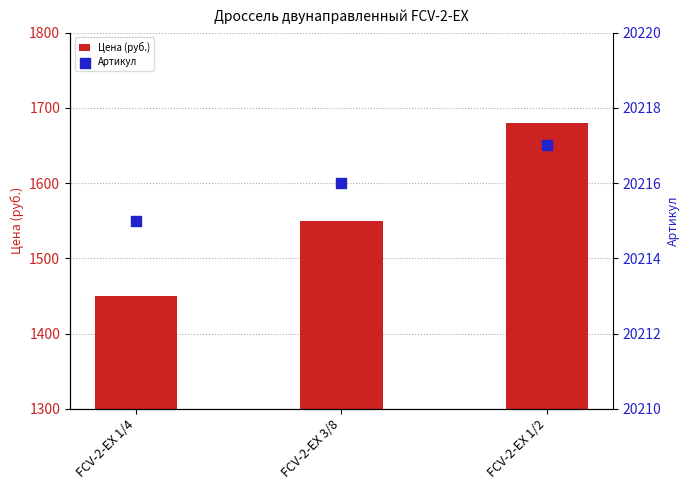

Which series contains the highest Y value?

Артикул